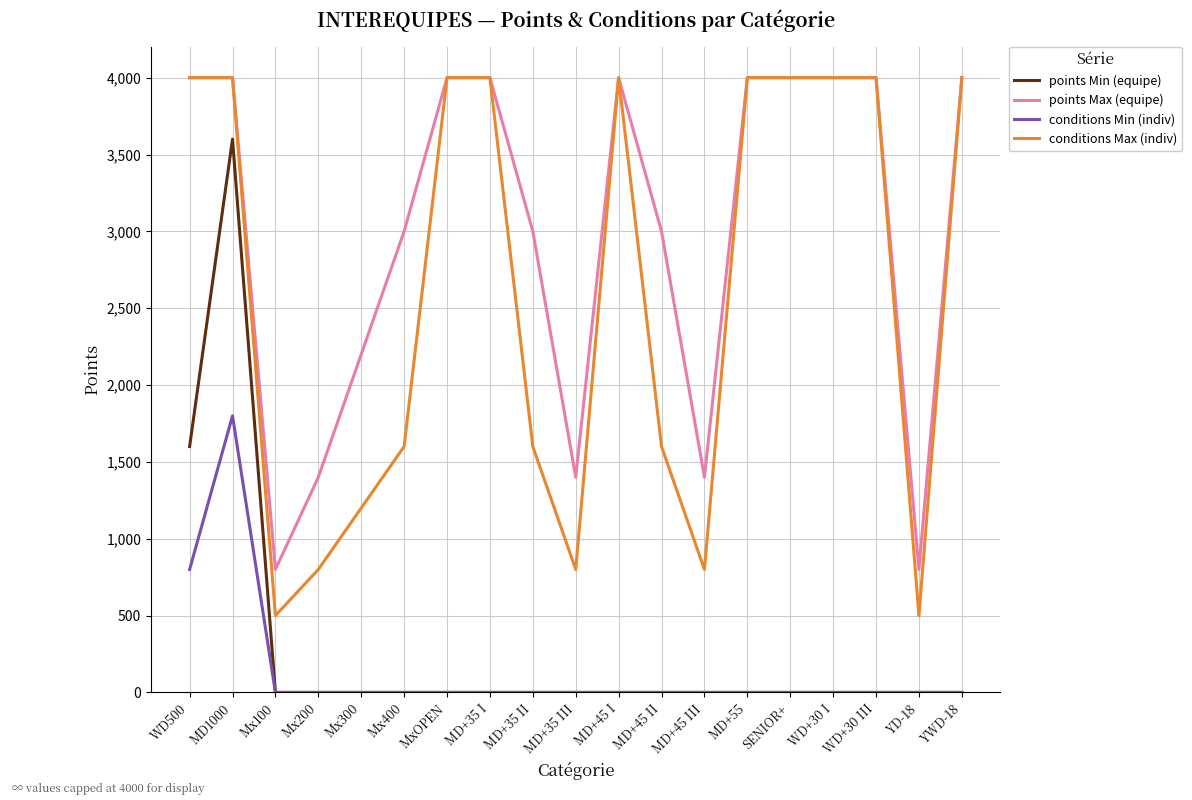

What is the maximum value for conditions Min (indiv)?

1800